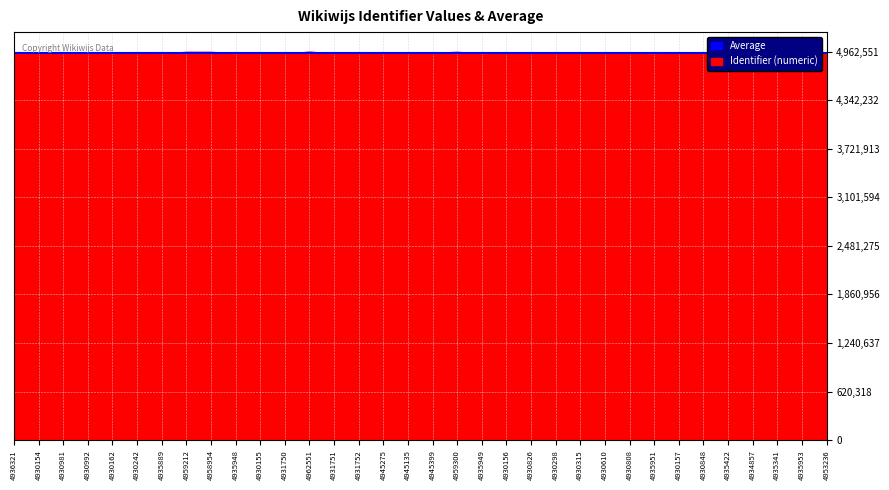

At which category is the sum across all series the highest?

4962551